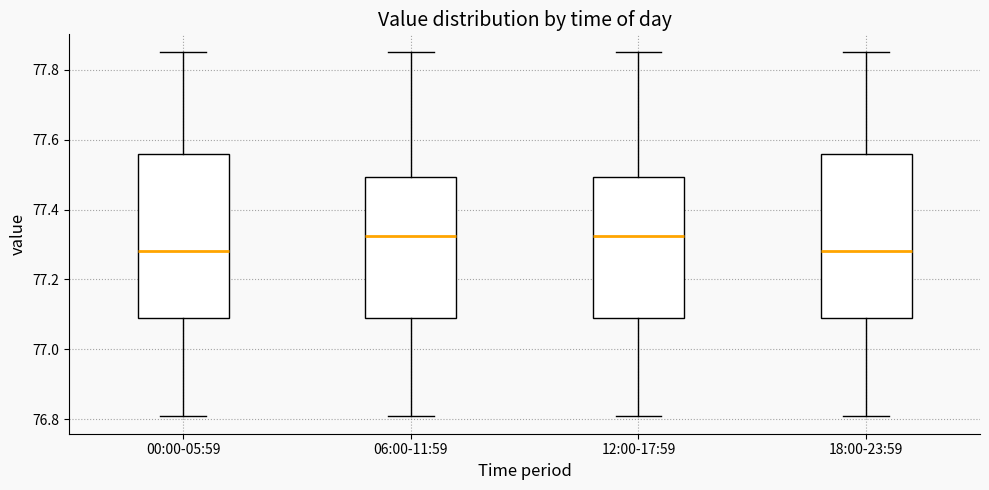

Reading left to right, transcribe this box plot: for each box, give where its median line is, the range the box spans, and where its two whiskers end, as read against the y-axis. The values are not printed on the chart, so give them approximately, as read against the axis.

00:00-05:59: median 77.28, box 77.10 to 77.56, whiskers 76.82 to 77.86
06:00-11:59: median 77.32, box 77.10 to 77.50, whiskers 76.82 to 77.86
12:00-17:59: median 77.32, box 77.10 to 77.50, whiskers 76.82 to 77.86
18:00-23:59: median 77.28, box 77.10 to 77.56, whiskers 76.82 to 77.86